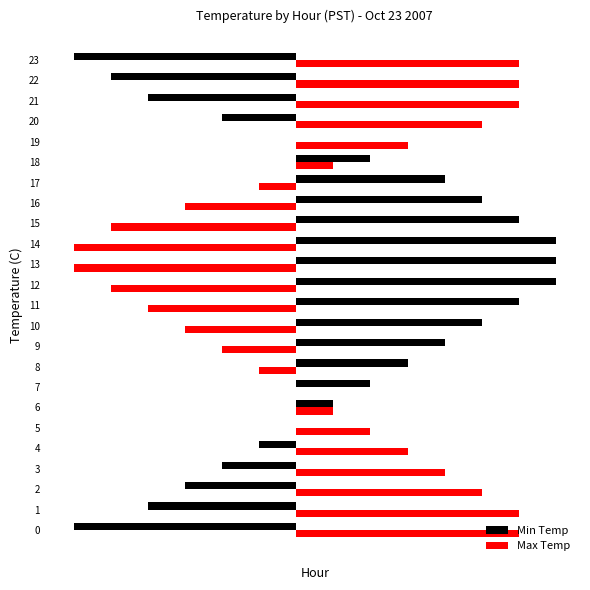

At which category is the sum across all series the highest?

17